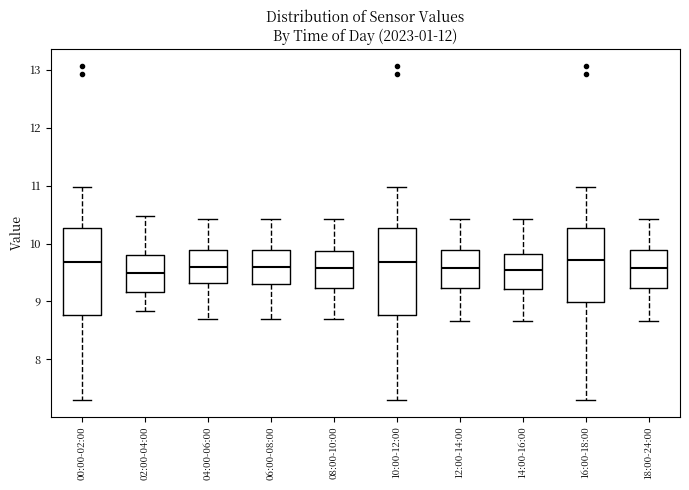

Where is the lower edge of the box for 16:00-18:00 on the y-axis? The values are not printed on the chart, so give them approximately, as read against the axis.

9.0